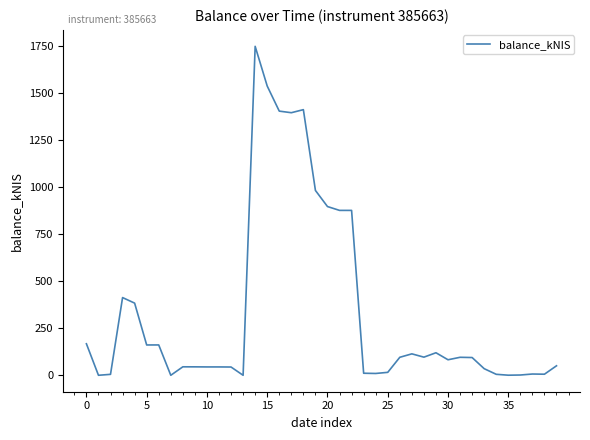

What is the difference between the maximum and minimum values?

1749.2